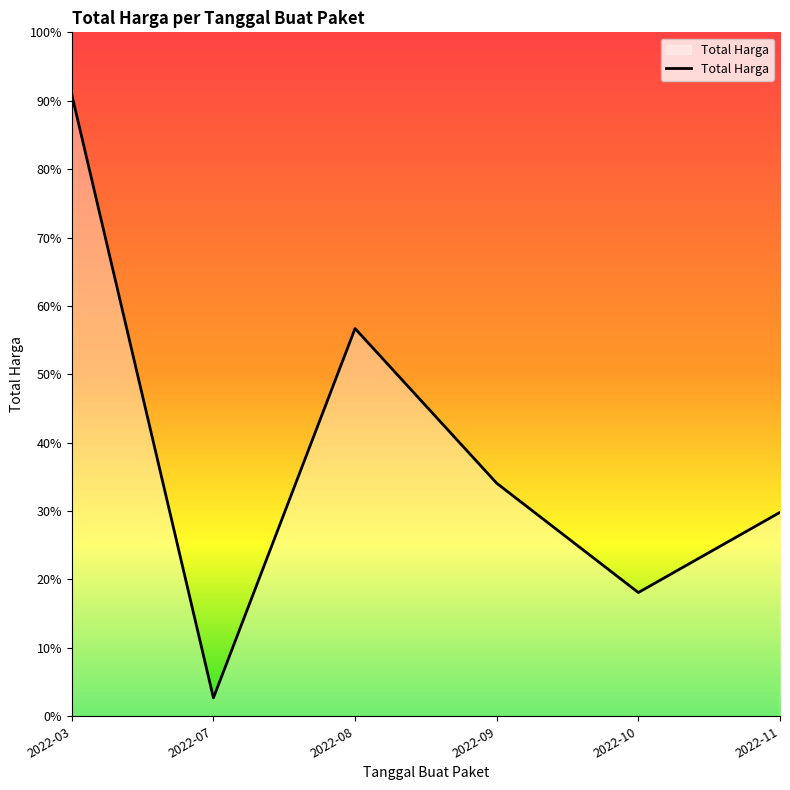

Does the chart have visible grid lines?

No